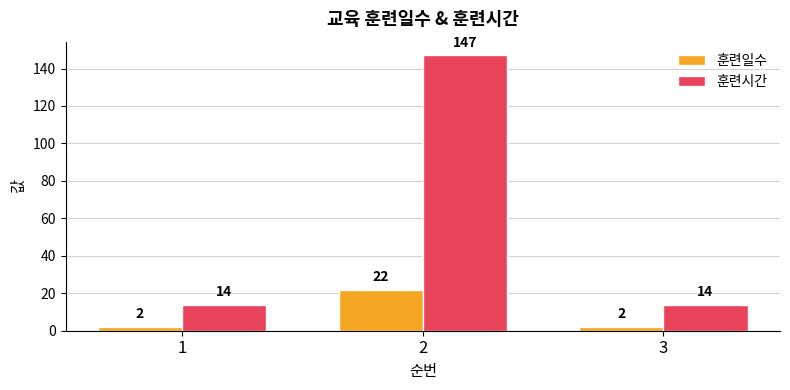

How many series are shown in this chart?

2